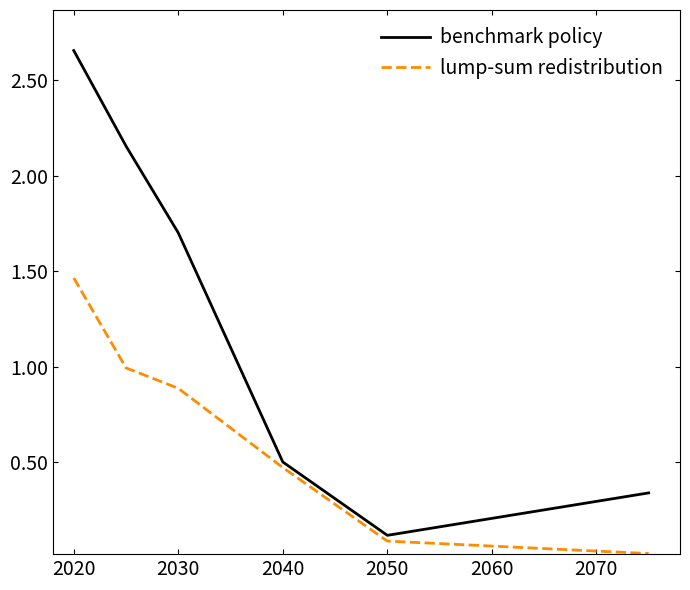

At how many categories does at least one series exceed 2?

2